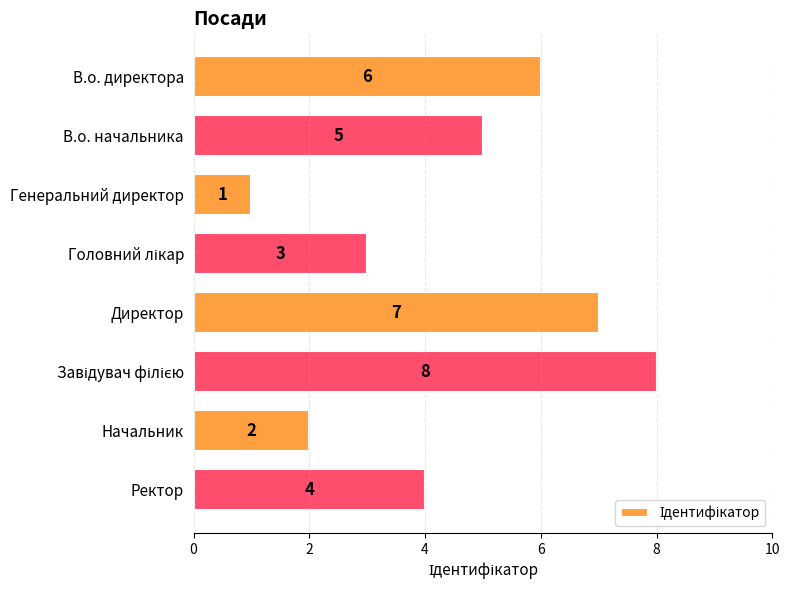

What is the change in value from Генеральний директор to Ректор?

+3